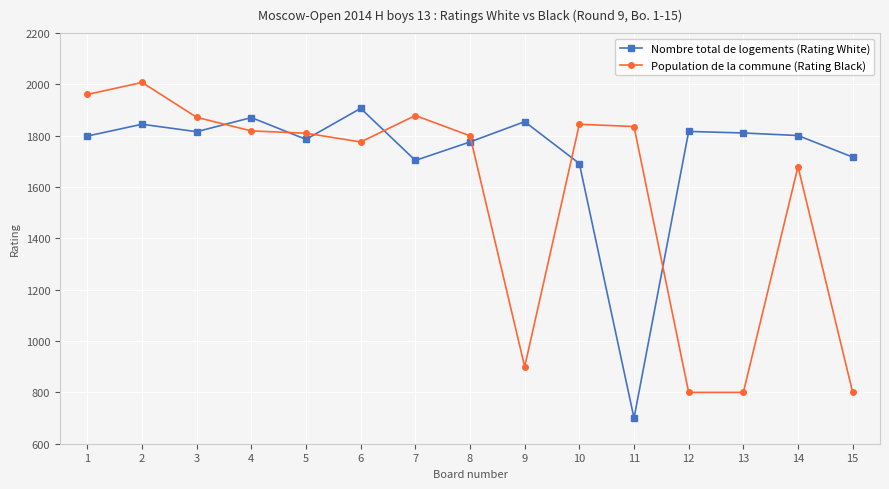

What is the difference between the Nombre total de logements (Rating White) values at 11 and 2?

1145